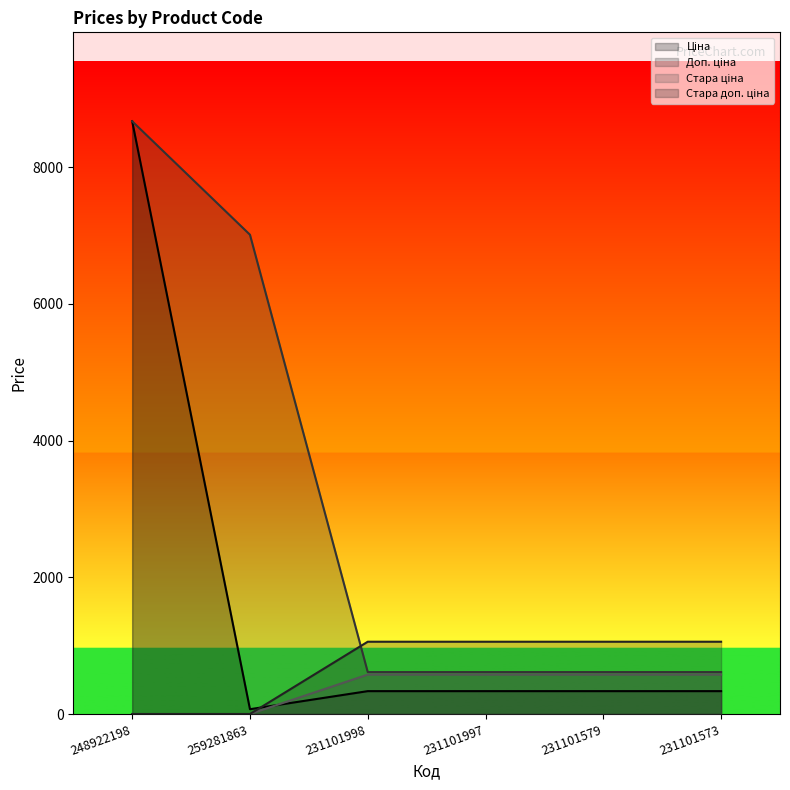

True or false: Стара доп. ціна and Доп. ціна cross at least once.

True